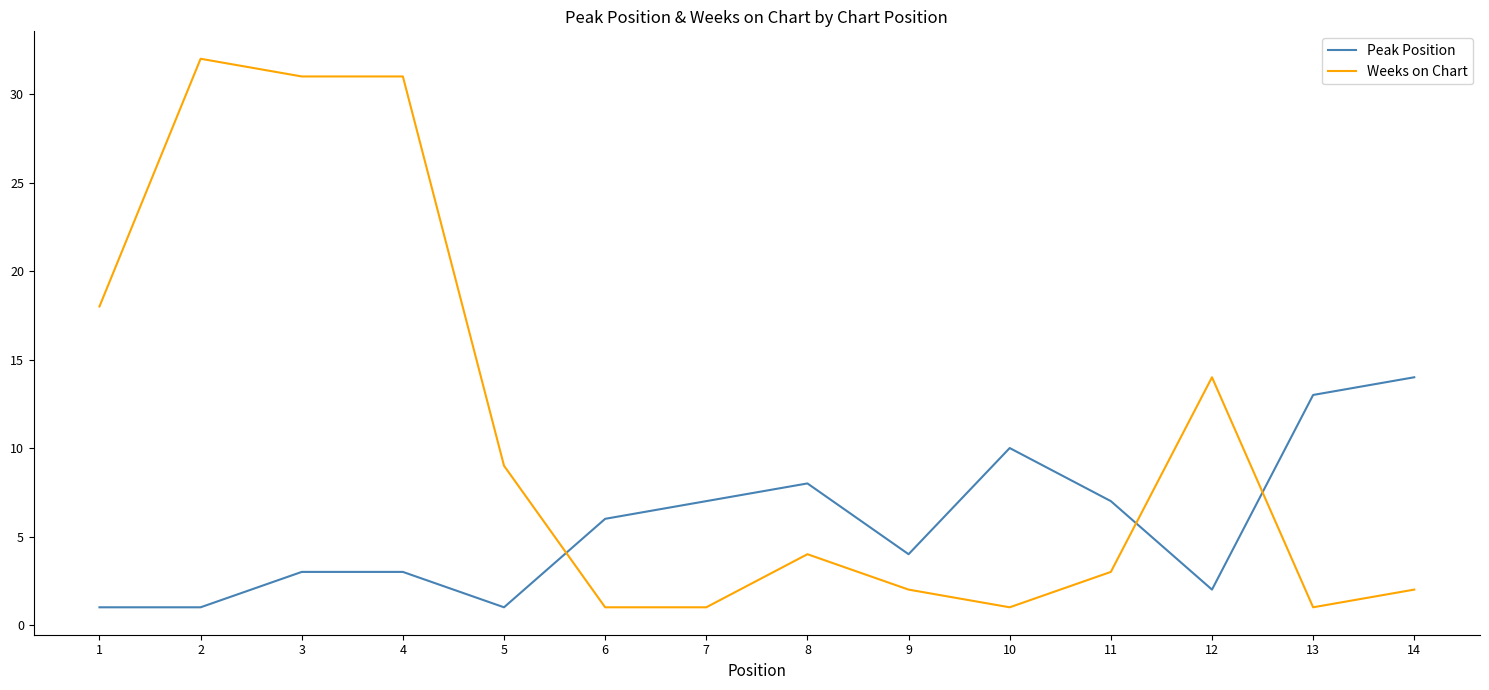

What is the difference between the maximum and minimum values in the Weeks on Chart series?

31